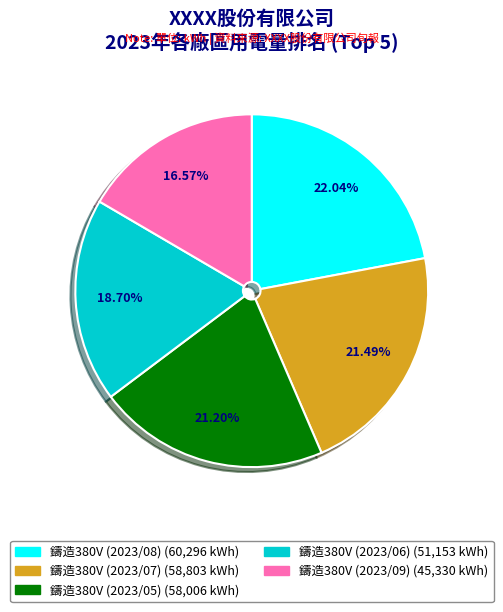

How many segments does this pie chart have?

5